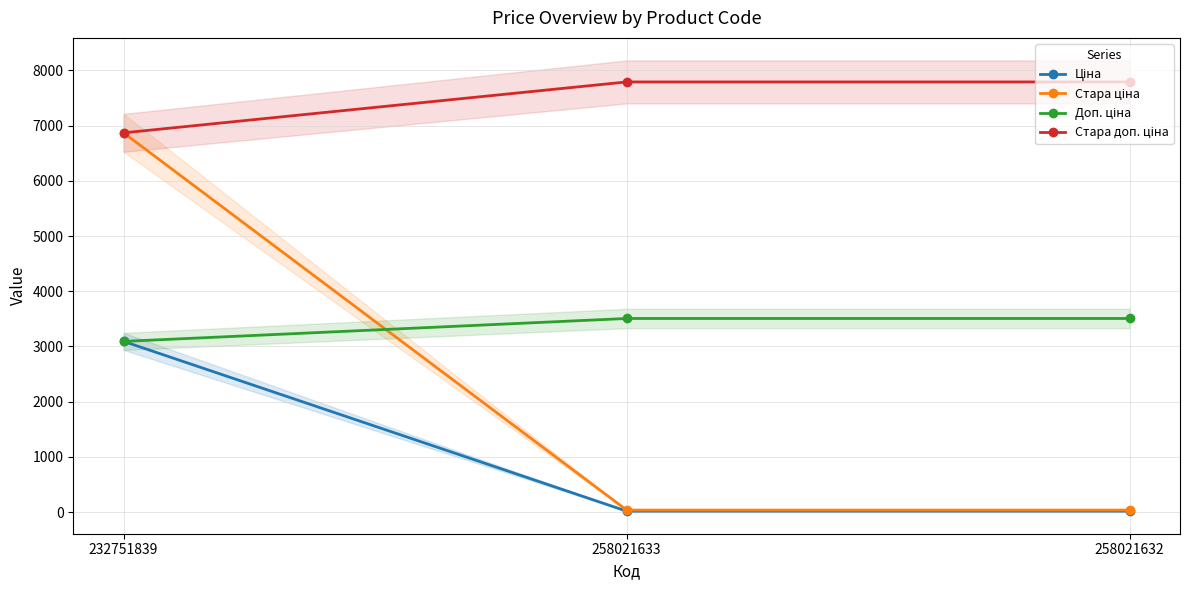

What is the difference between the Стара ціна values at 232751839 and 258021632?

6834.8